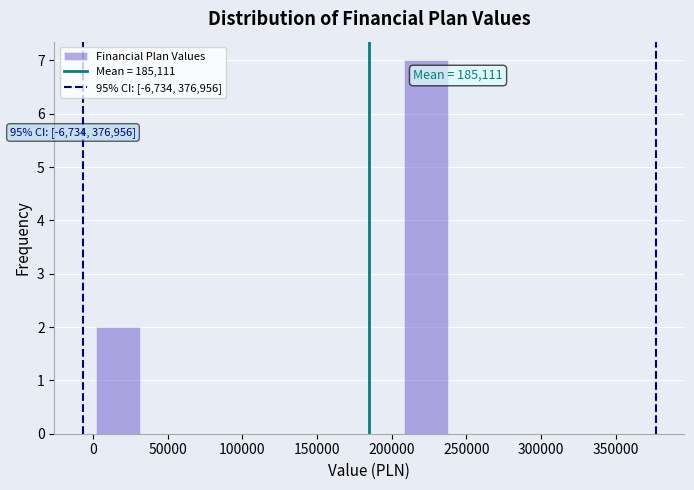

Over which range of the x-axis is the bar tallest?

208500 to 238000